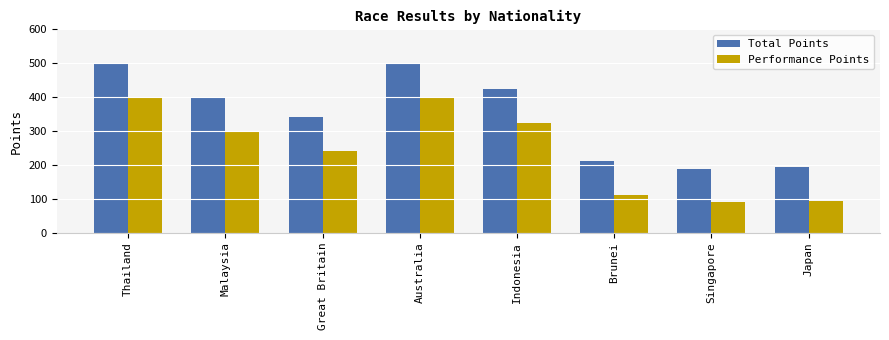

What position from the left is Indonesia?

5